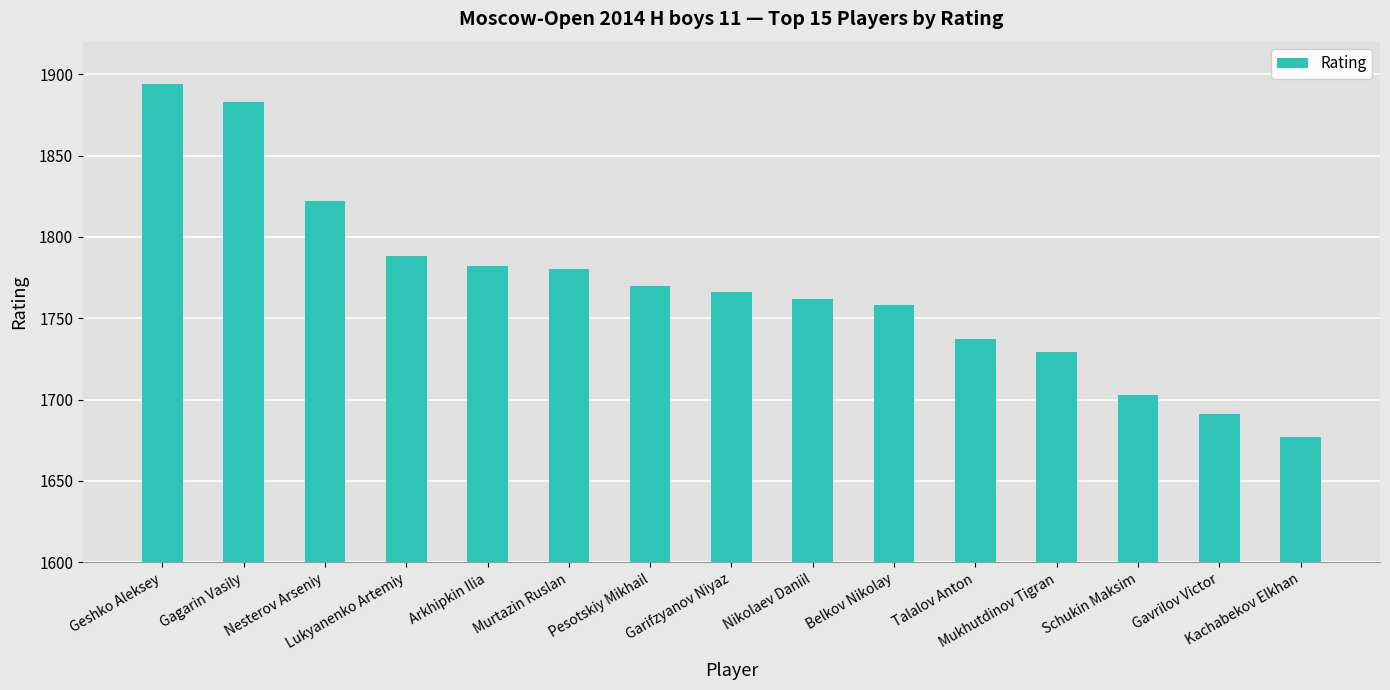

How many bars are there in total?

15